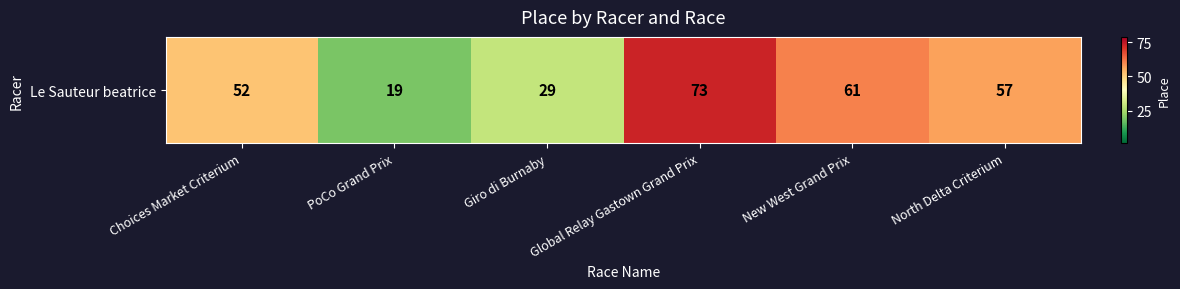

True or false: the data shows 52 at Choices Market Criterium.

True